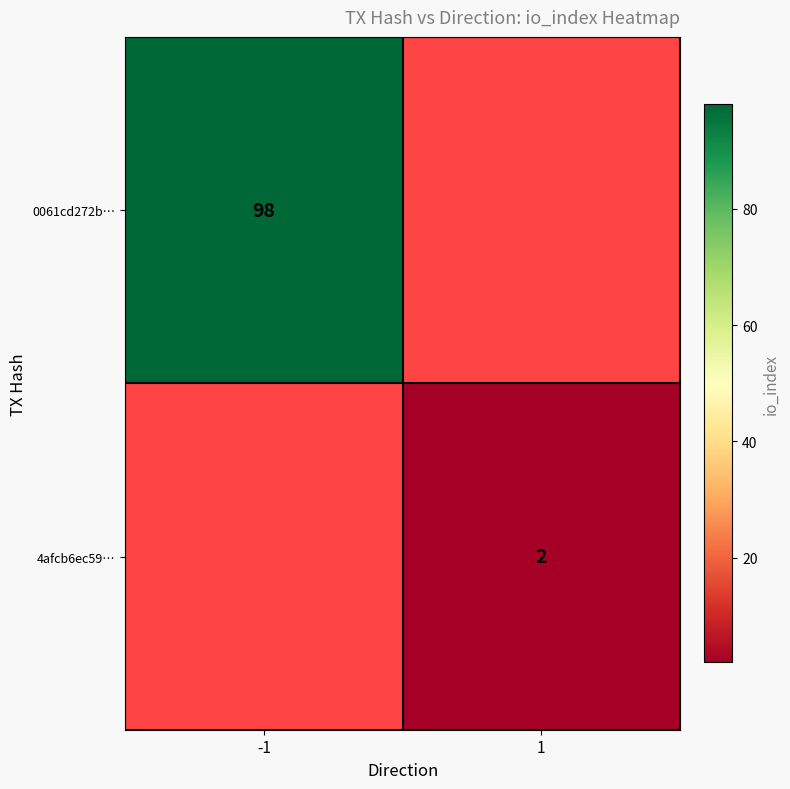

Is it true that 4afcb6ec59… equals 1 at 1?

False